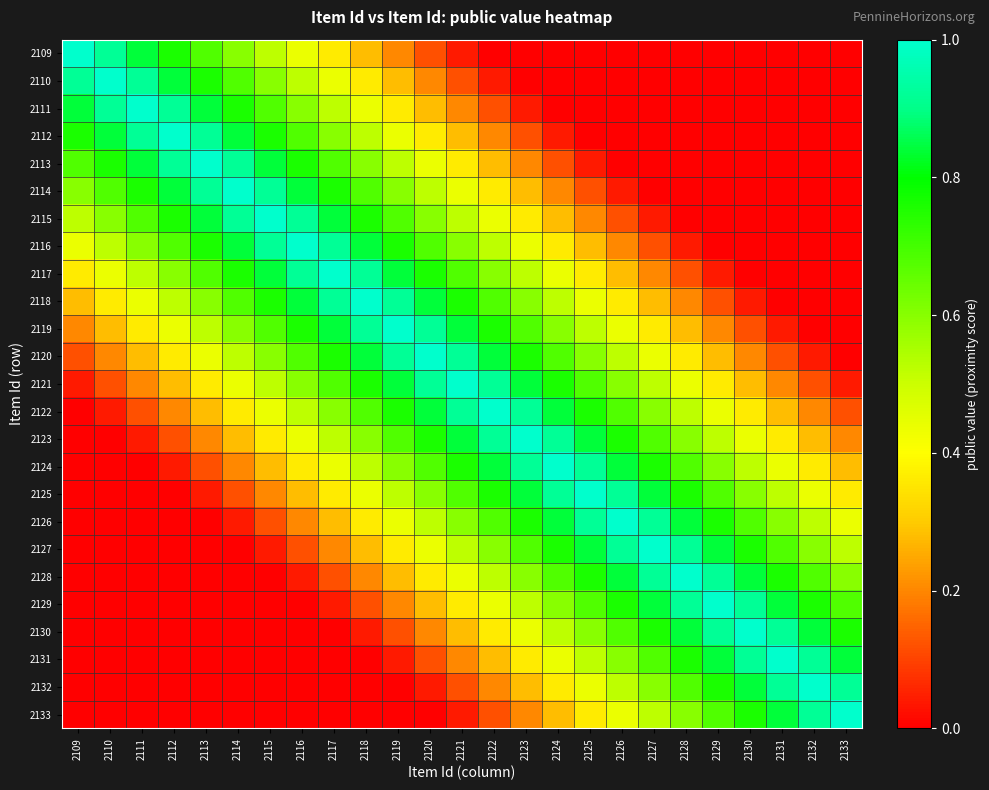

At how many categories does at least one series exceed 0?

25